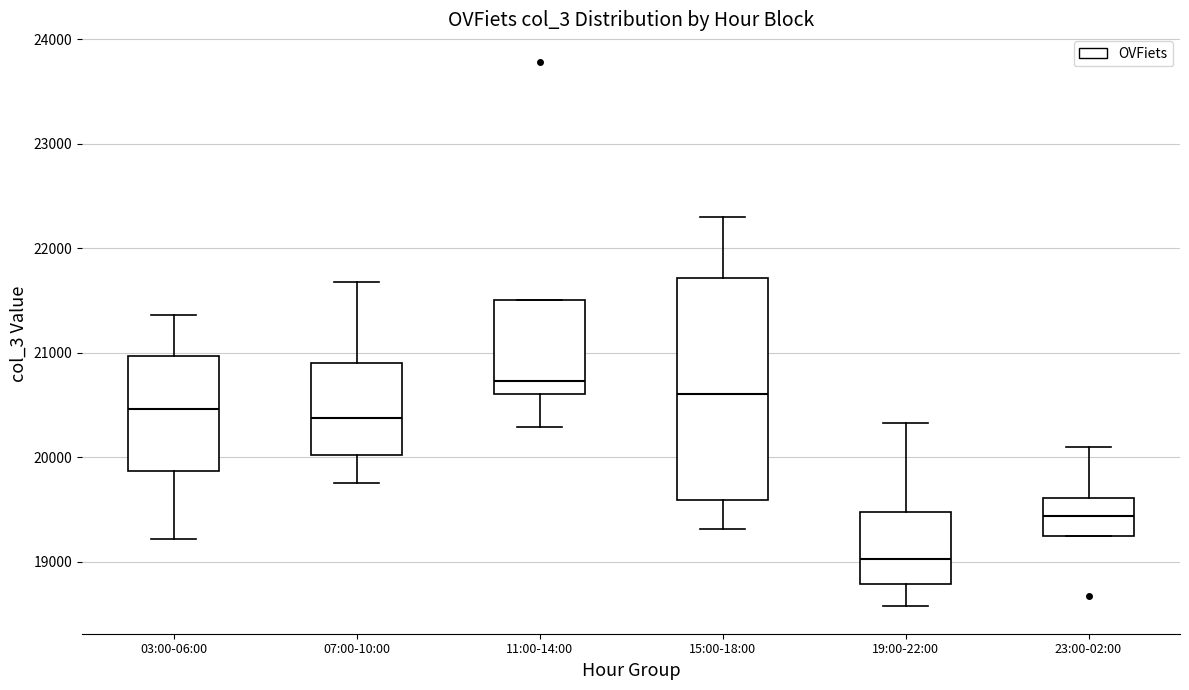

Which box's median line is the lowest?

19:00-22:00